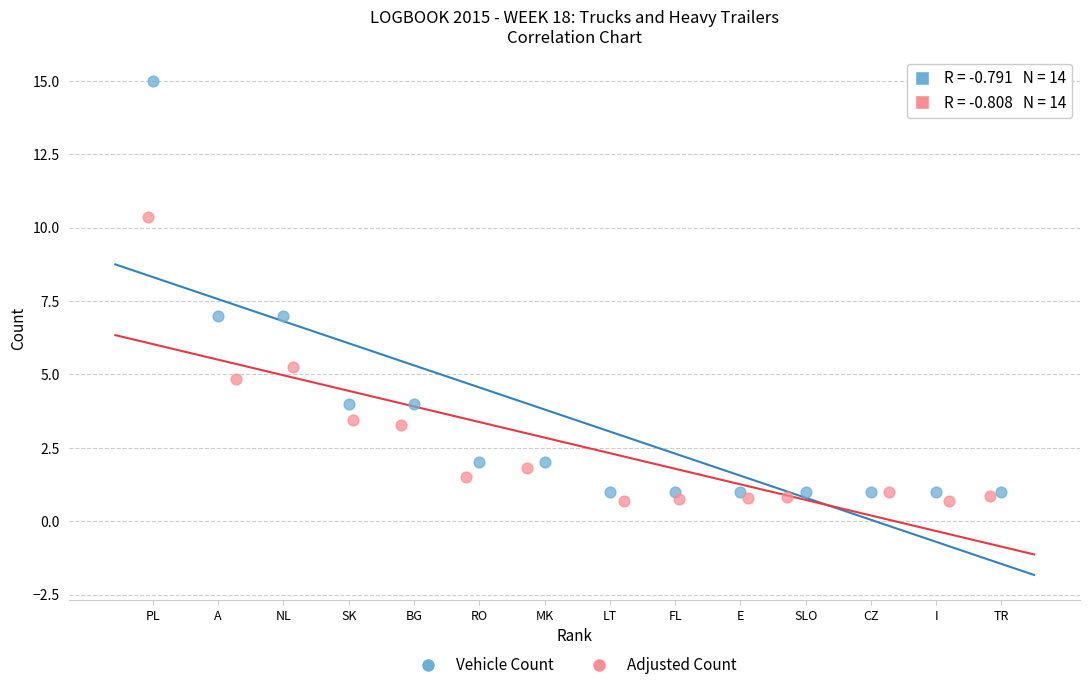

Which series contains the highest Y value?

Vehicle Count